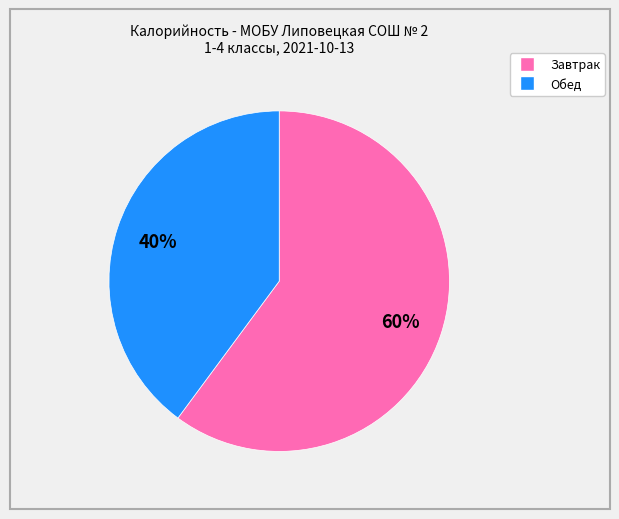

To the nearest percent, what is the average slice percentage?

50%